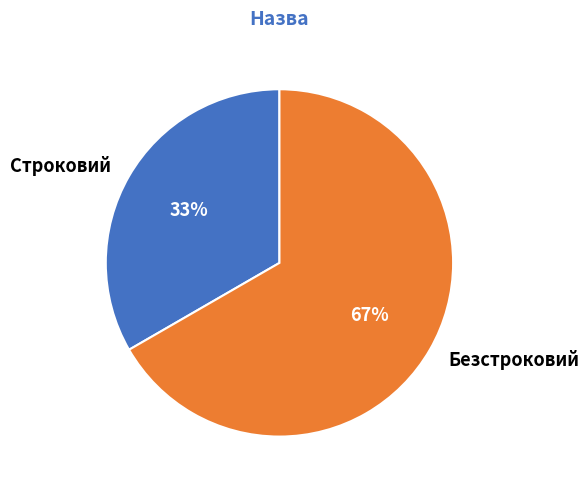

Count the number of slices in the pie.

2